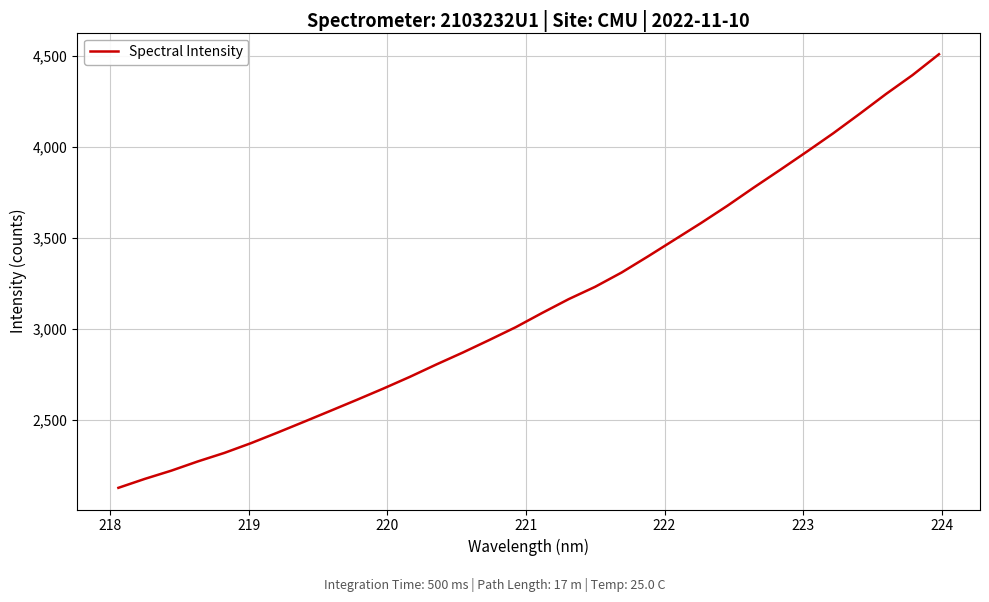

What is the maximum value shown in the chart?

4511.2